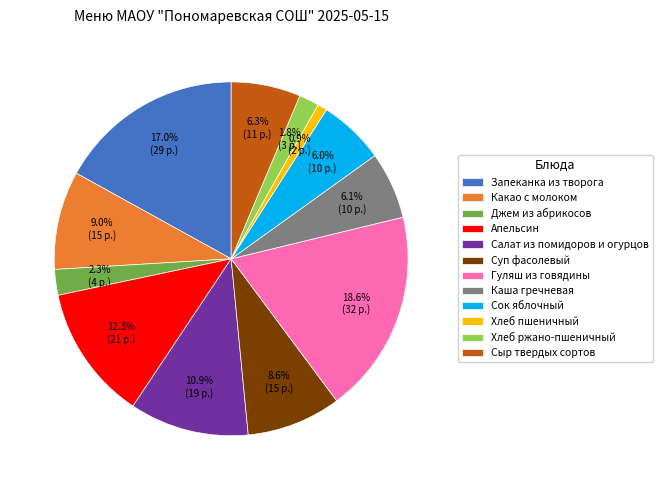

What is the total percentage of Сок яблочный and Запеканка из творога?

23.0%